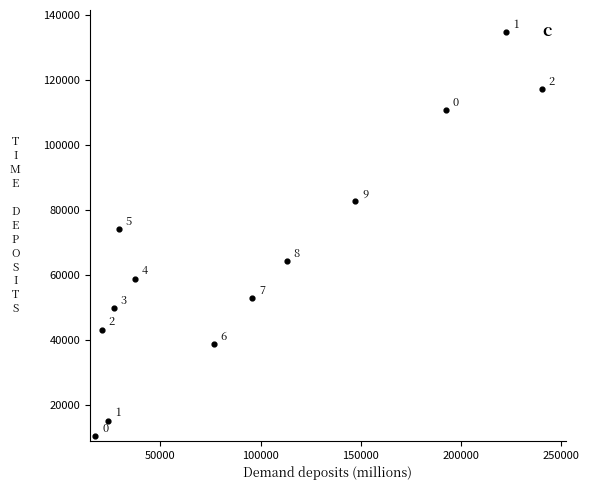

What Y value in the scatter plot is closest to 72805?

74216.6